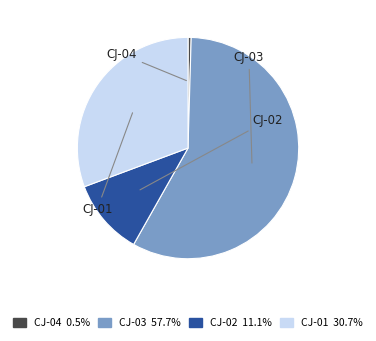

Do CJ-01 and CJ-03 together represent more than half of the pie?

Yes